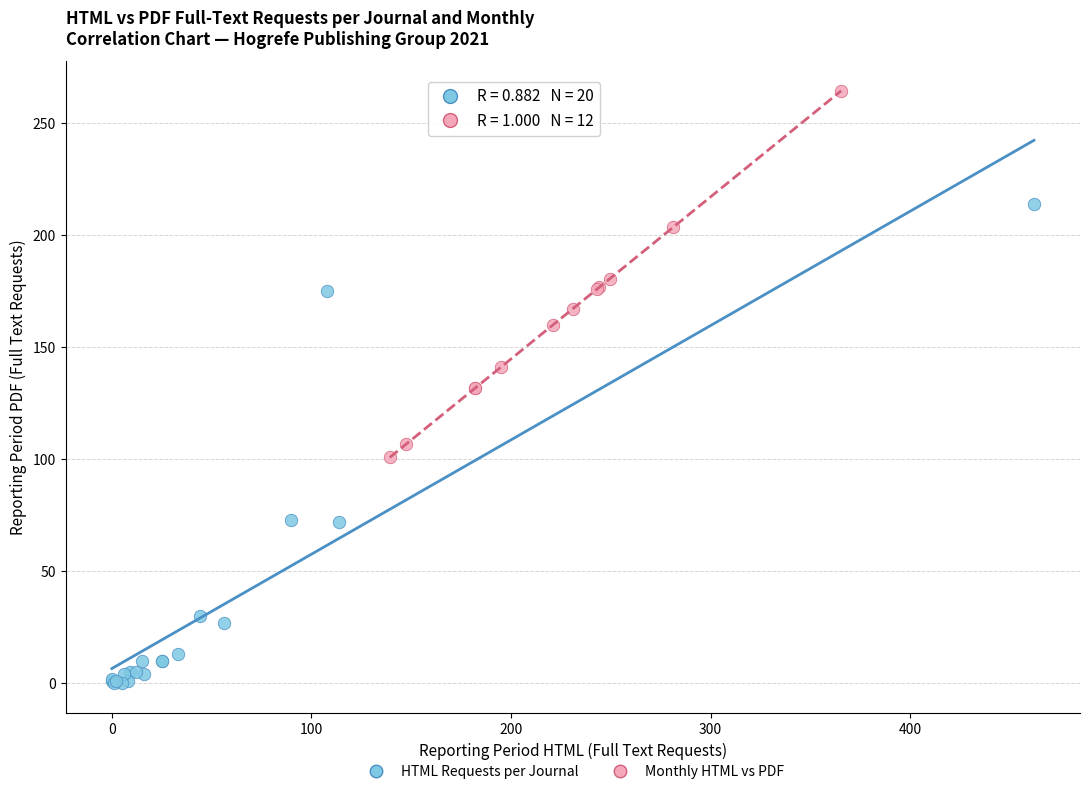

Which series has the widest spread of Y values?

HTML Requests per Journal